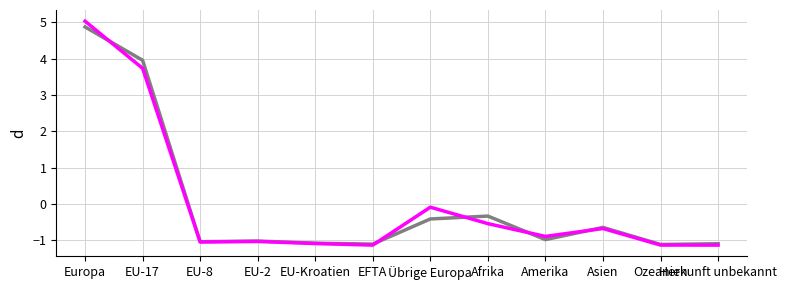

At which category is the sum across all series the highest?

Europa